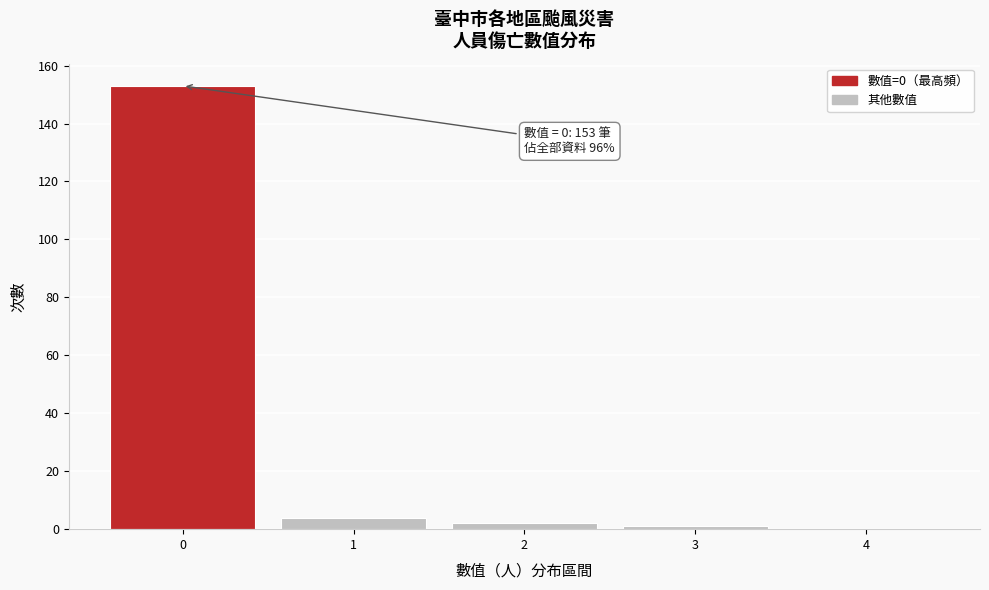

Reading right to left, transcribe all the data shown in this chart.

4=0	3=1	2=2	1=4	0=153